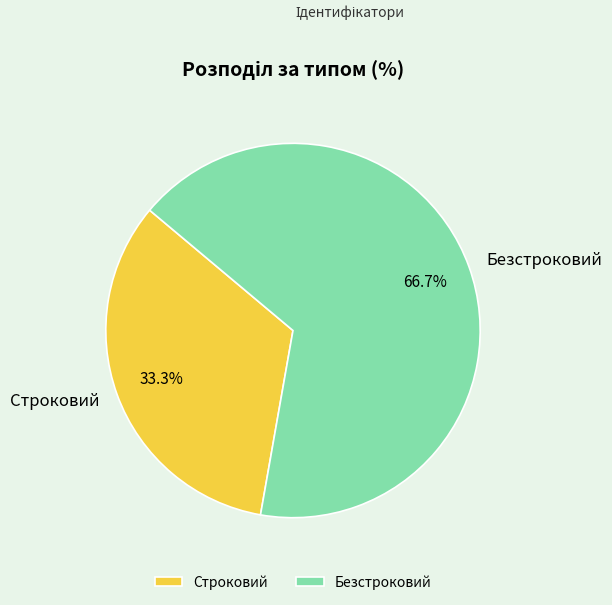

Which slice is the smallest?

Строковий